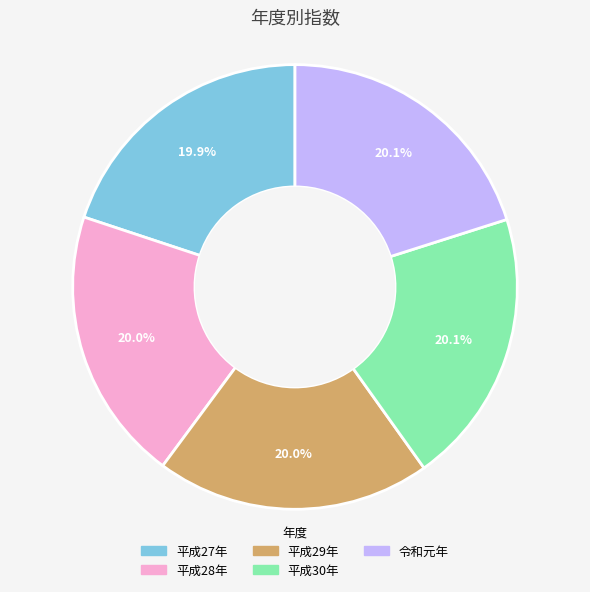

How much of the chart is everything except 平成29年?

80.0%